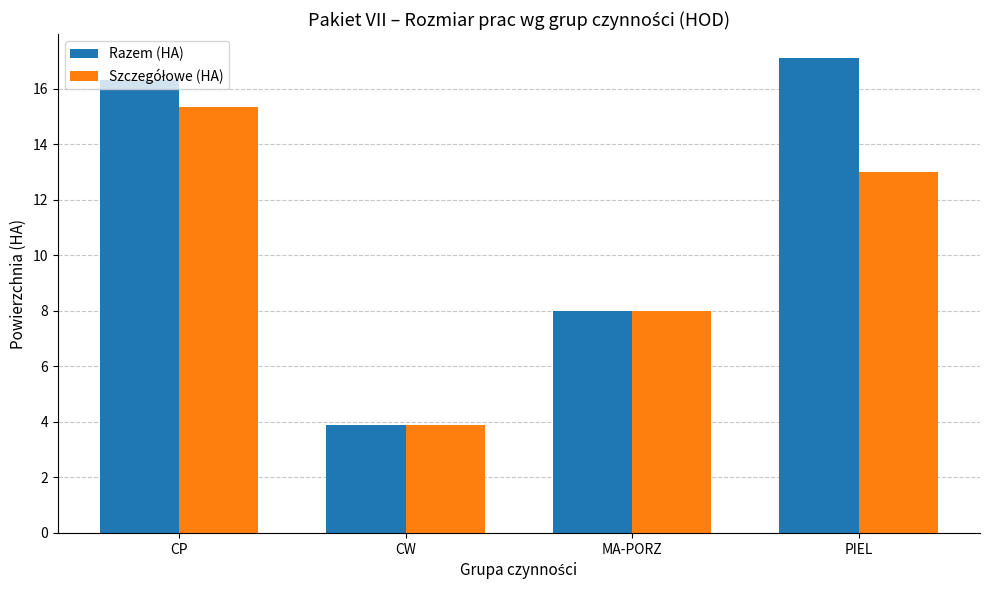

What is the total value across all series at PIEL?

30.1